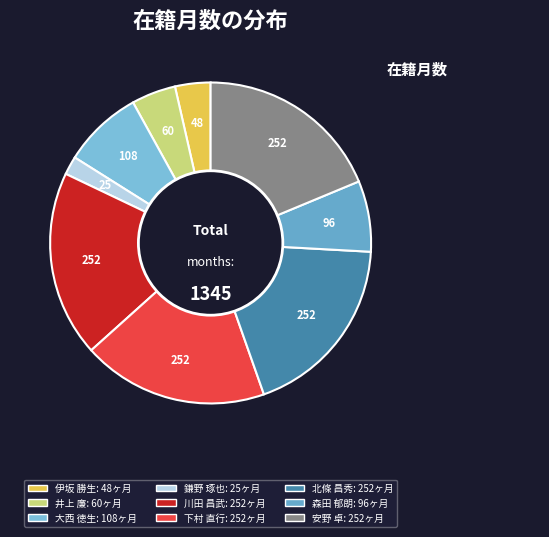

To the nearest percent, what is the difference between the 安野 卓 and 森田 郁朗 slice percentages?

12%